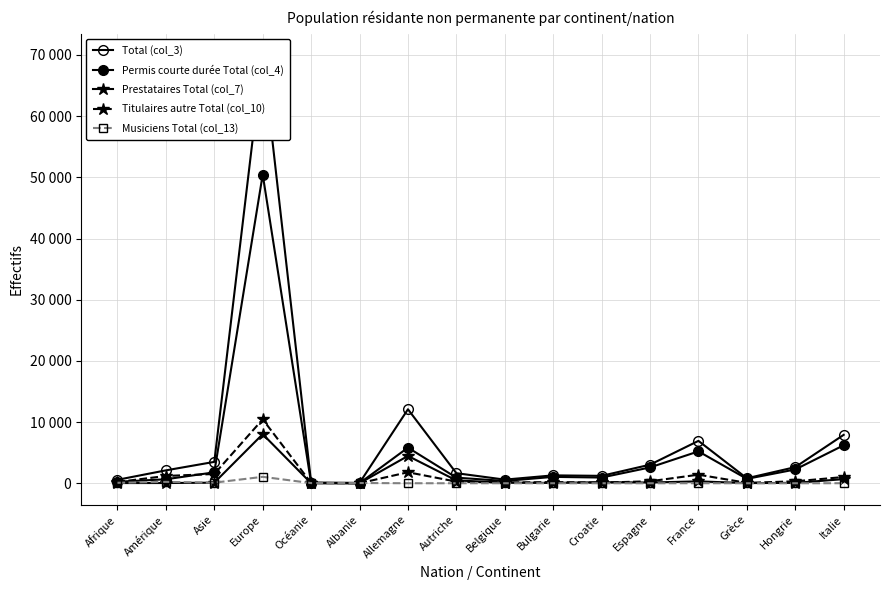

Reading right to left, list all the values displayed in this chart.

Total (col_3): 7913	2637	814	6928	3035	1211	1292	594	1648	12092	59	119	69987	3494	2109	566
Permis courte durée Total (col_4): 6211	2253	720	5211	2589	934	1044	374	917	5825	10	32	50461	1787	653	244
Prestataires Total (col_7): 674	64	26	310	121	173	52	105	462	4467	2	2	8024	93	38	33
Titulaires autre Total (col_10): 1020	320	68	1402	325	103	194	113	267	1797	8	56	10450	1517	1190	211
Musiciens Total (col_13): 8	0	0	5	0	1	2	2	2	3	39	29	1052	97	228	78